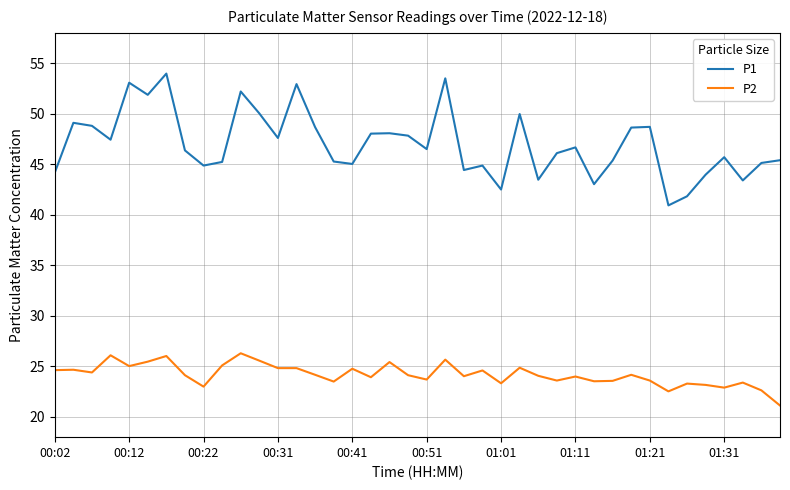

What is the smallest value displayed?

21.1